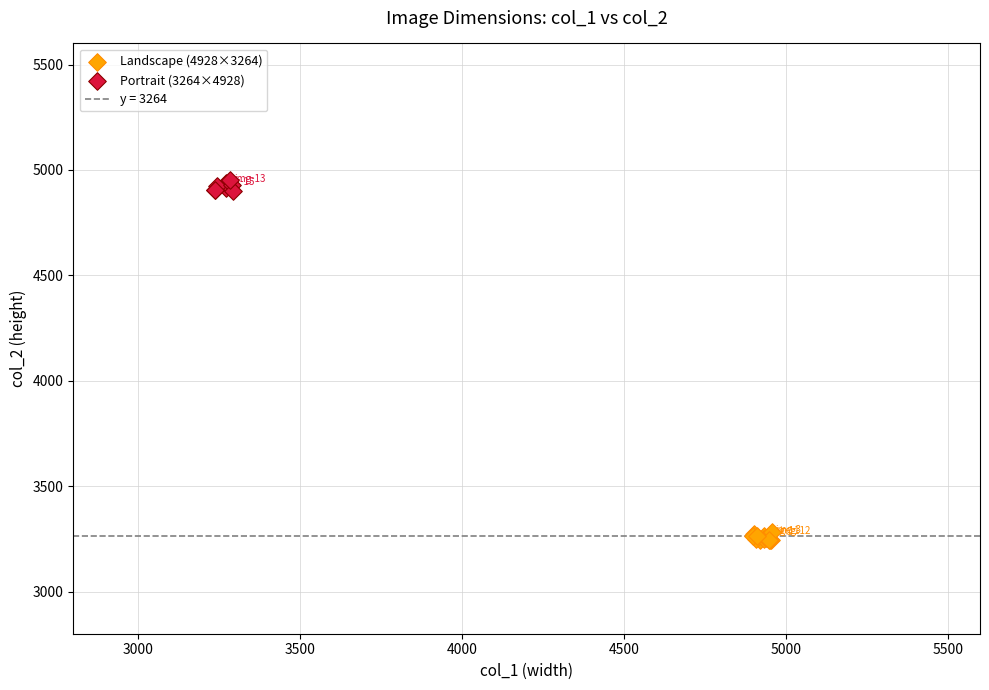

Which series reaches the minimum Y coordinate?

Landscape (4928×3264)